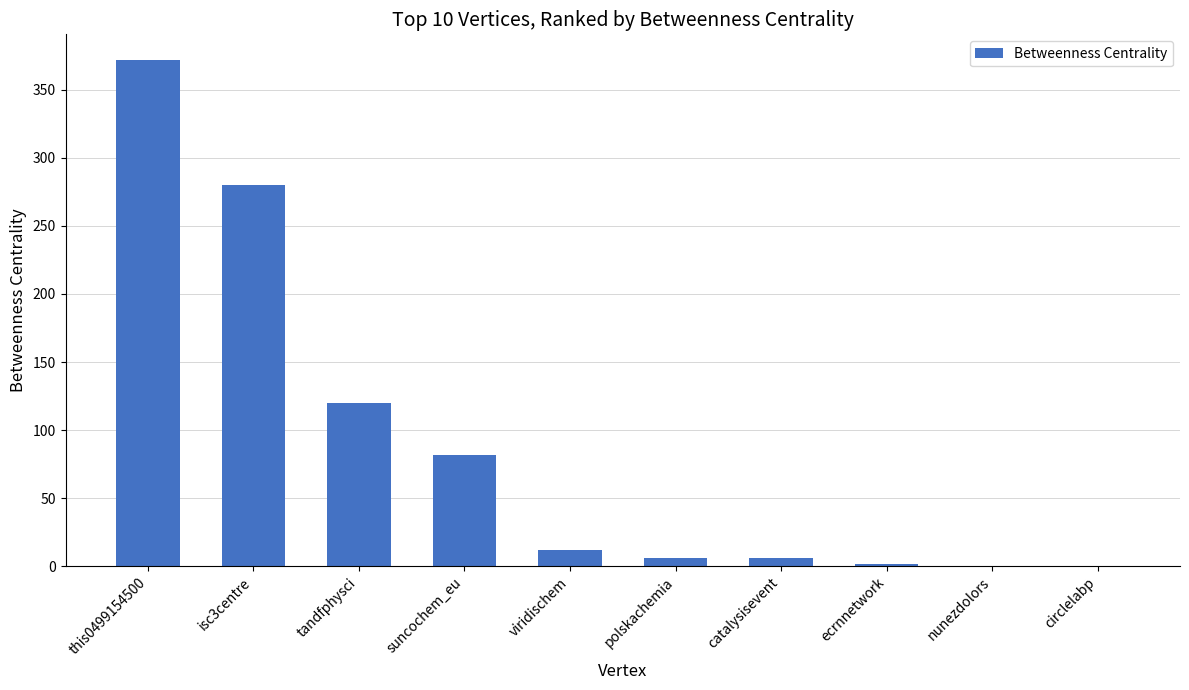

Reading left to right, extract all data points from this chart.

372	280	120	82	12	6	6	2	0	0